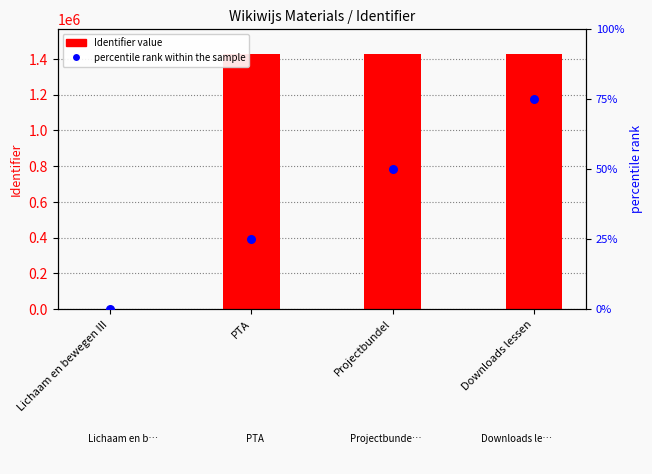

What is the change in value from Lichaam en bewegen III to Projectbundel?

+50